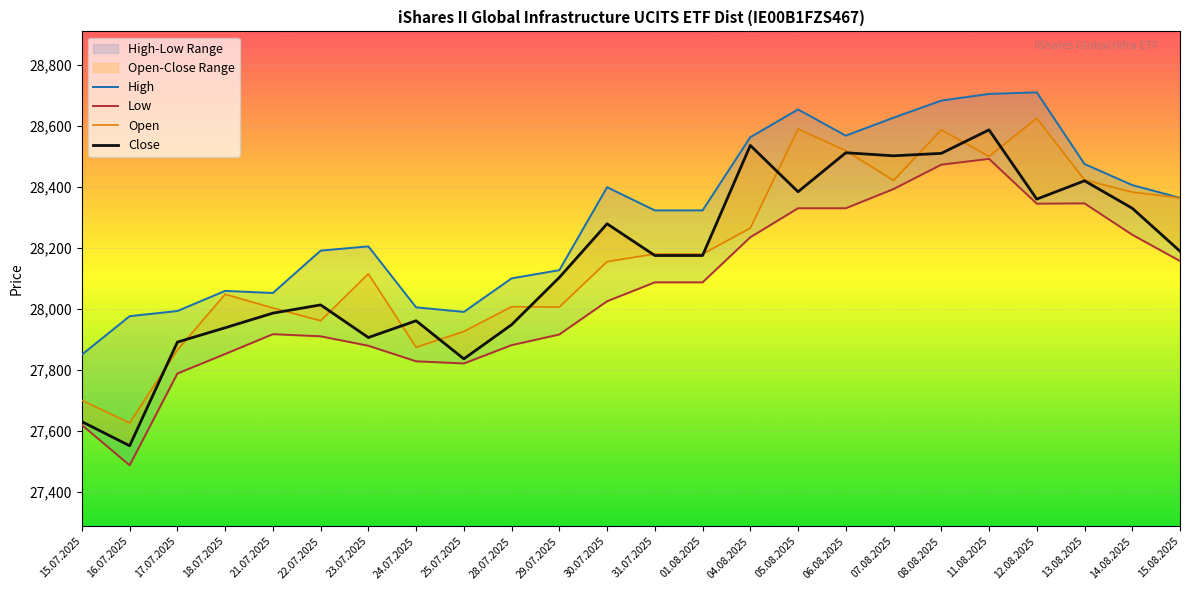

What is the spread (max minus min) of values at 25.07.2025?

169